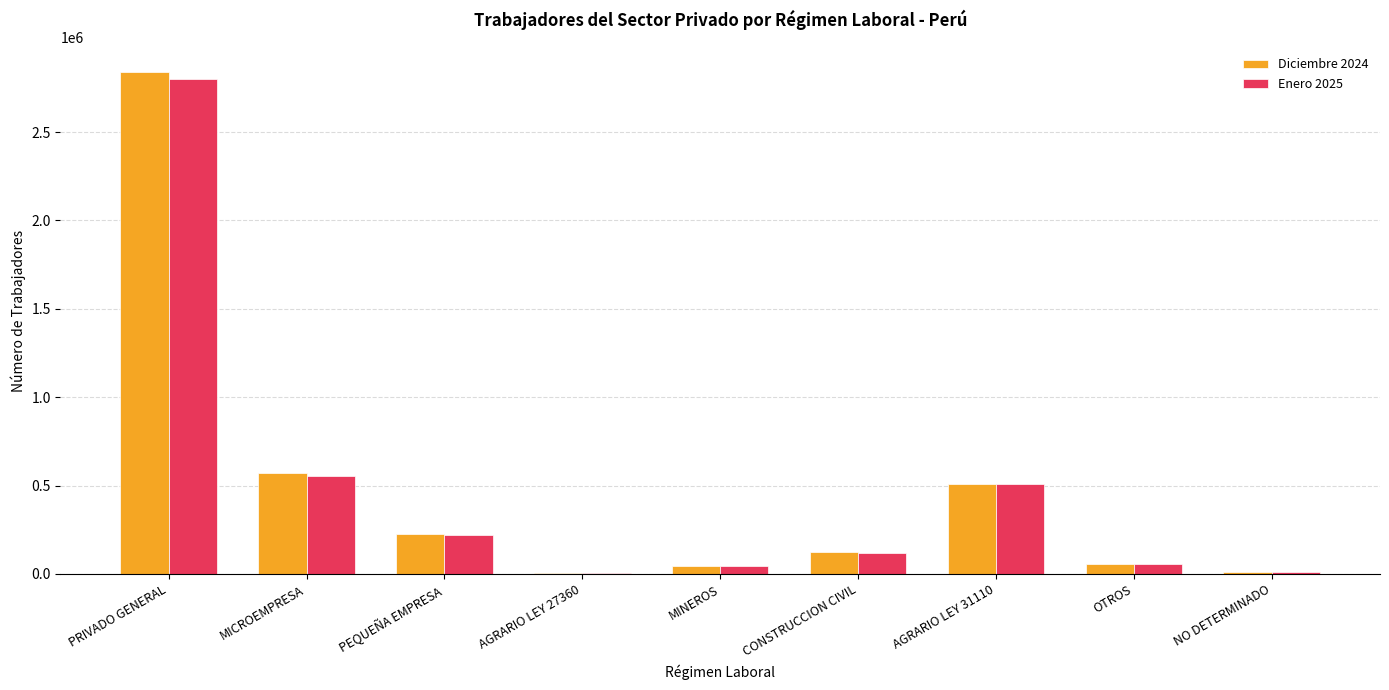

How many groups of bars are there?

9